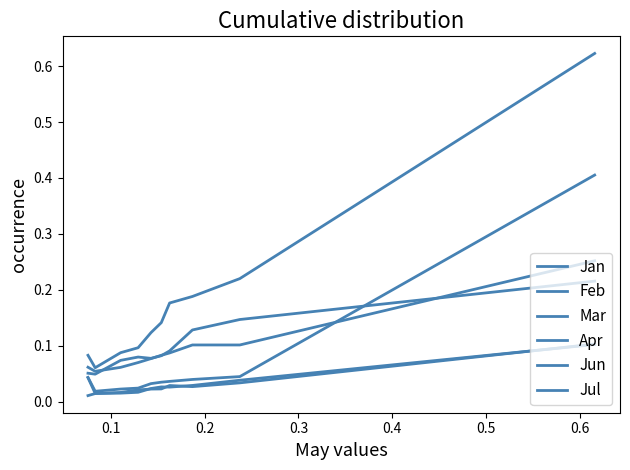

What is the greatest value displayed?

0.6